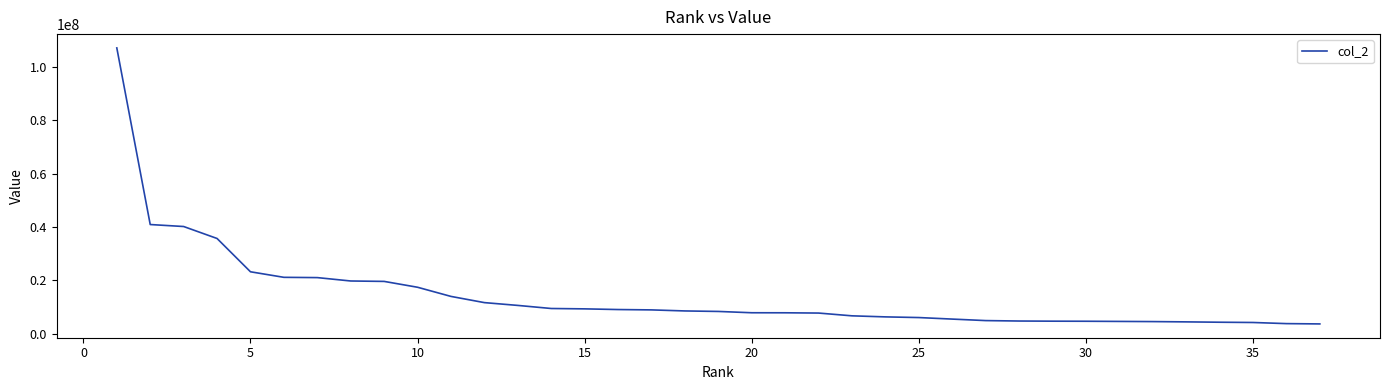

What is the maximum value shown in the chart?

107041763